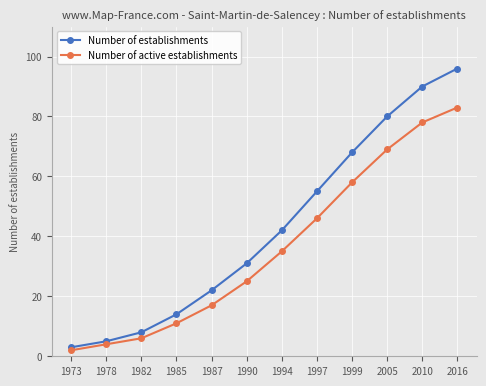

How many lines are shown in the chart?

2